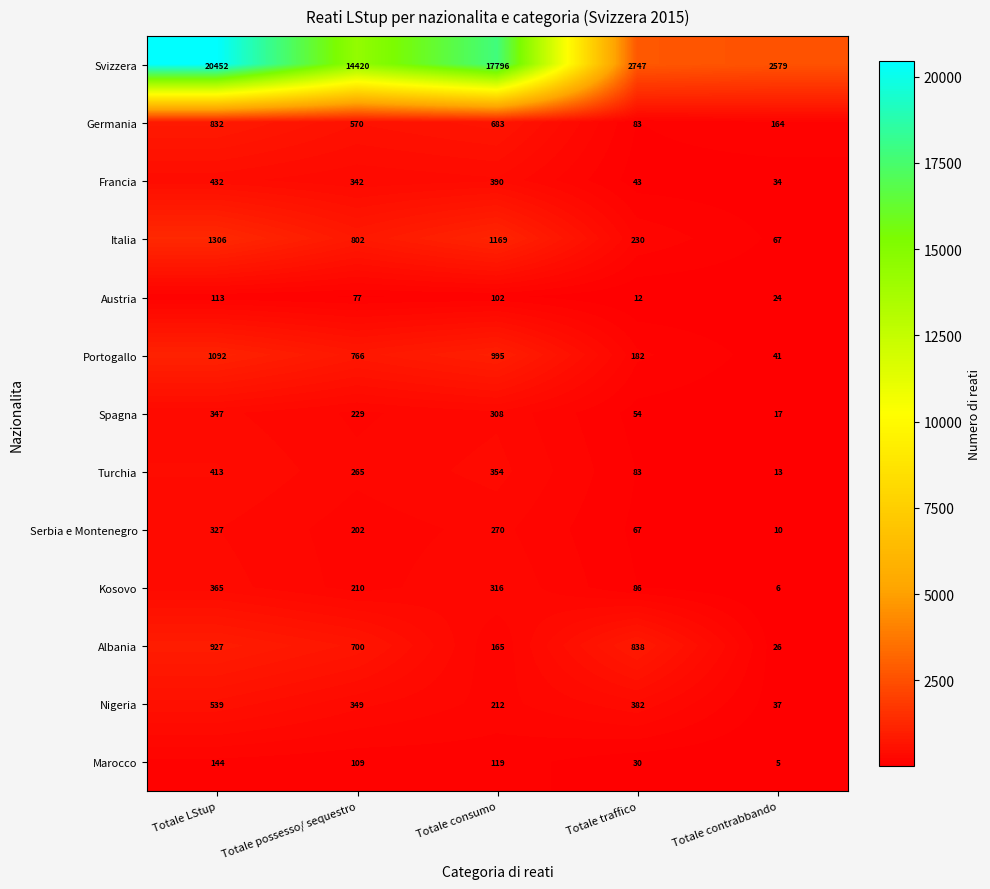

What is the difference between the highest and lowest values at Totale consumo?

17694